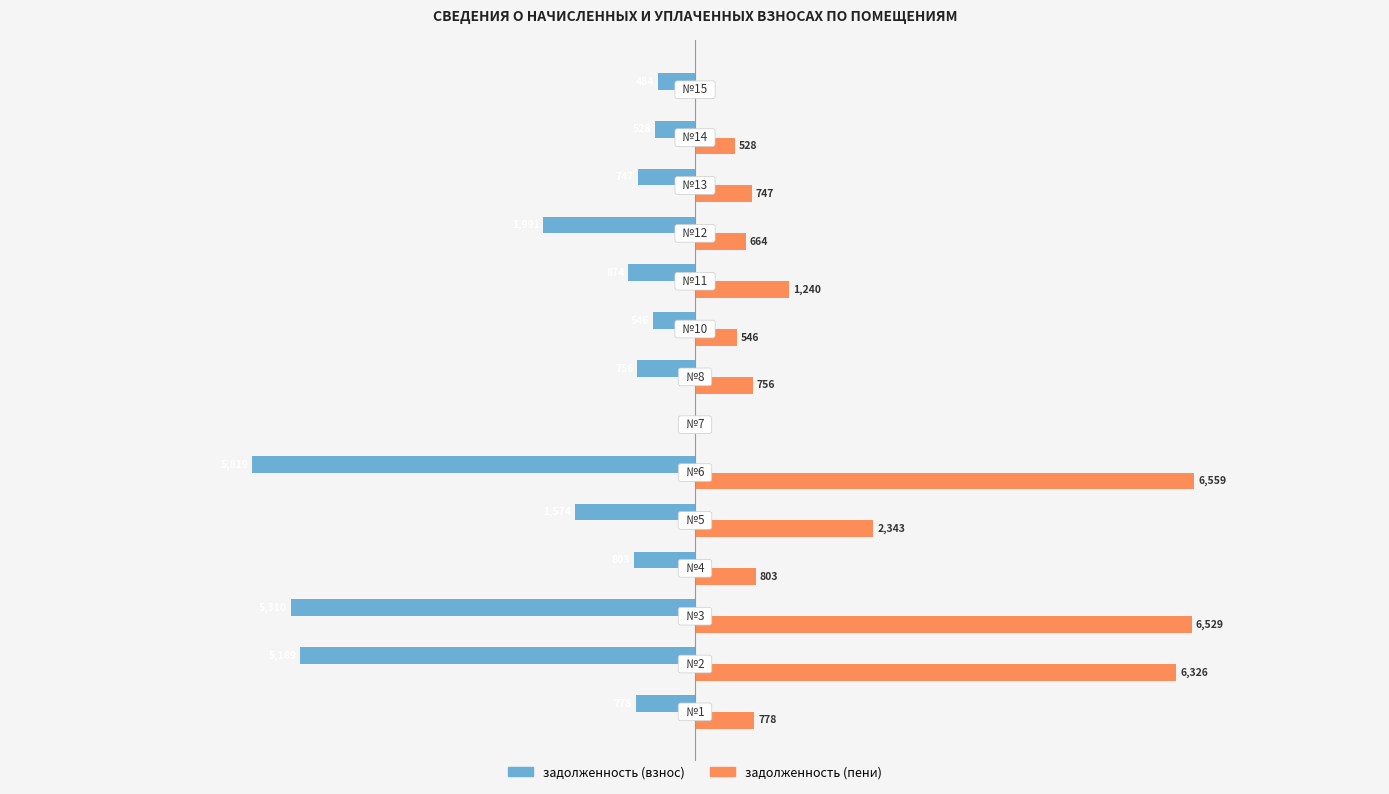

Which series has the largest total across all categories?

задолженность (пени)